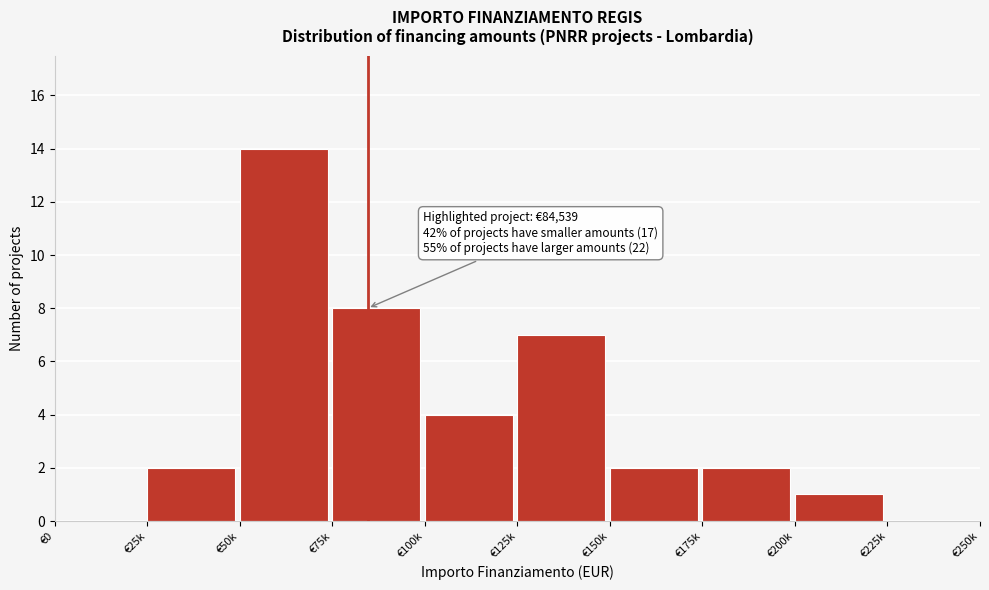

Reading left to right, list all the values displayed in this chart.

€0=0	€25k=2	€50k=14	€75k=8	€100k=4	€125k=7	€150k=2	€175k=2	€200k=1	€225k=0